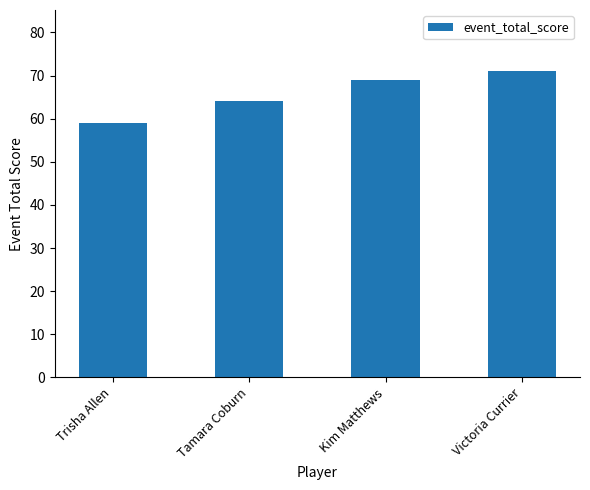

At which category does the chart reach its minimum across all series?

Trisha Allen